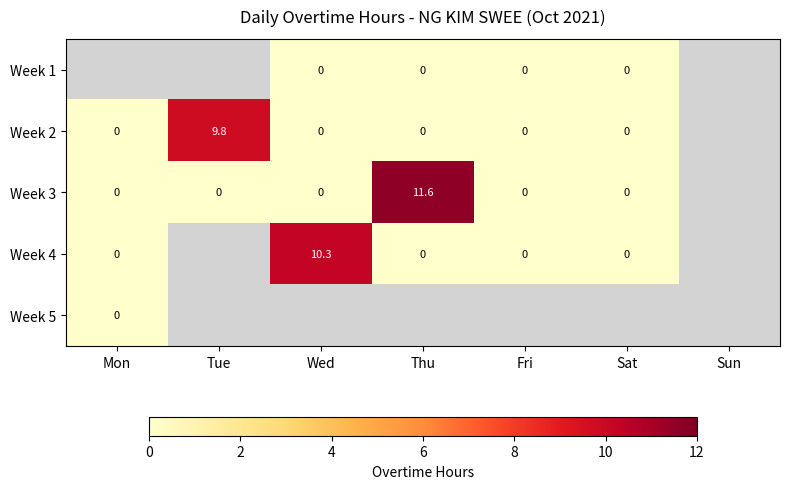

Is it true that Week 2 equals 9.8 at Tue?

True